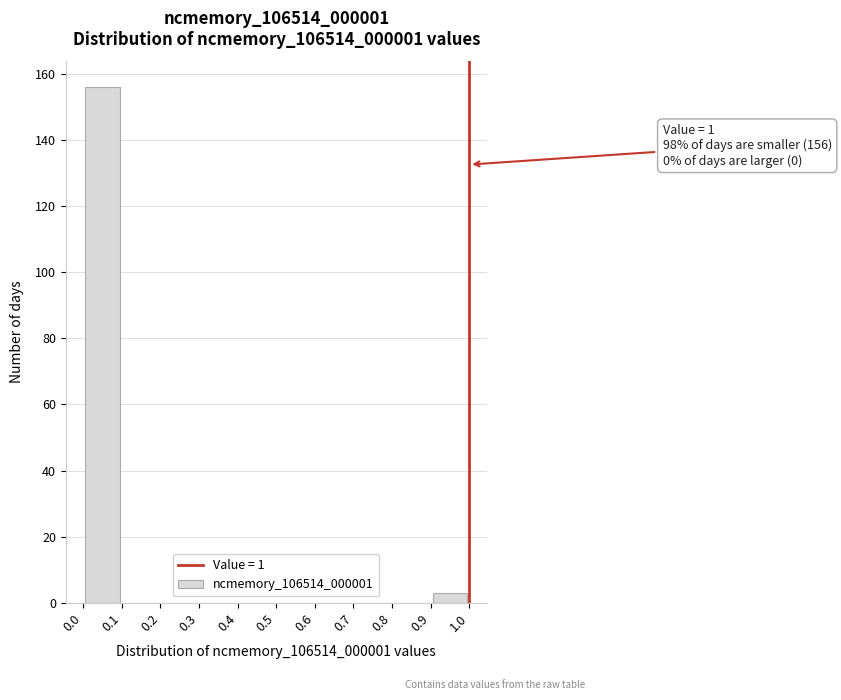

Which range on the x-axis has the tallest bar?

0.0 to 0.1